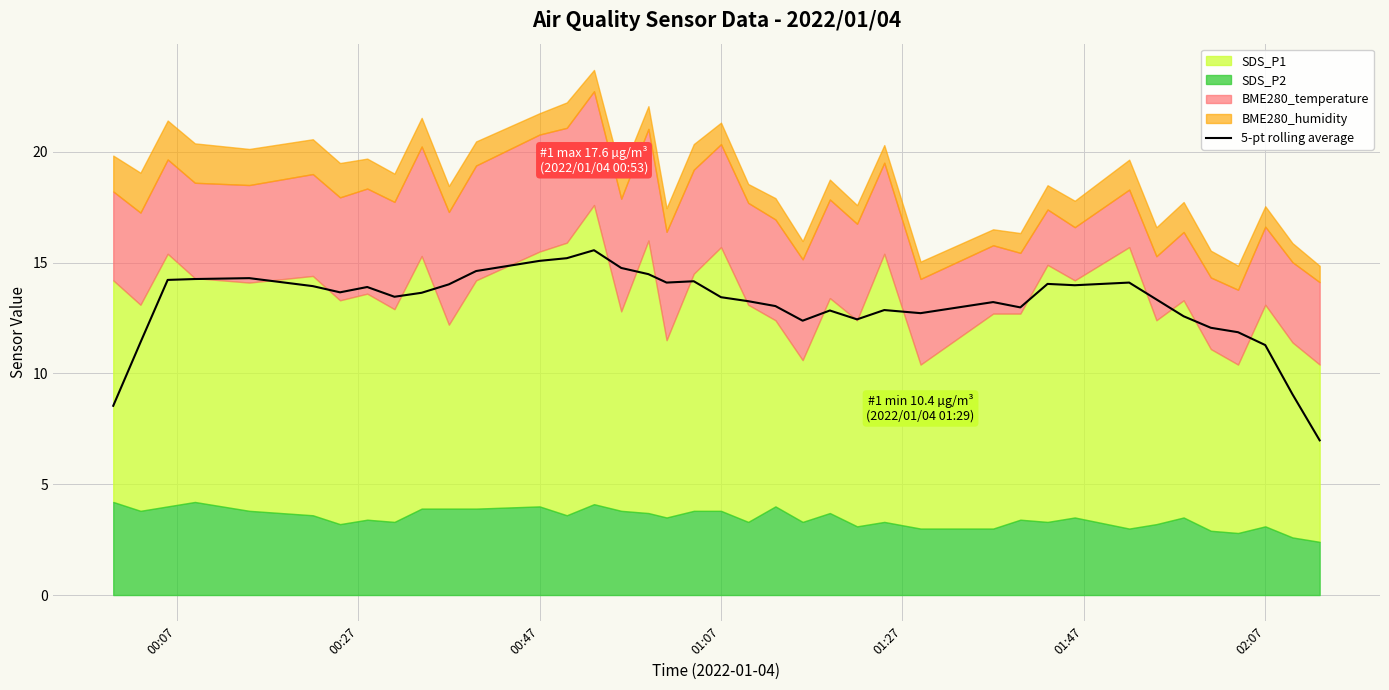

What is the maximum value for 5-pt rolling average?

15.6